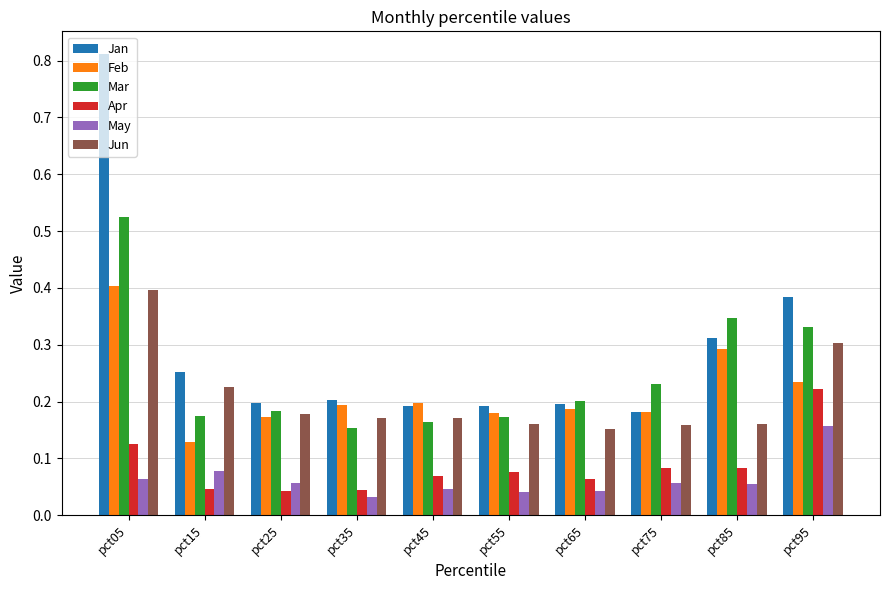

The Feb series shows 0.2 at pct35. True or false?

True